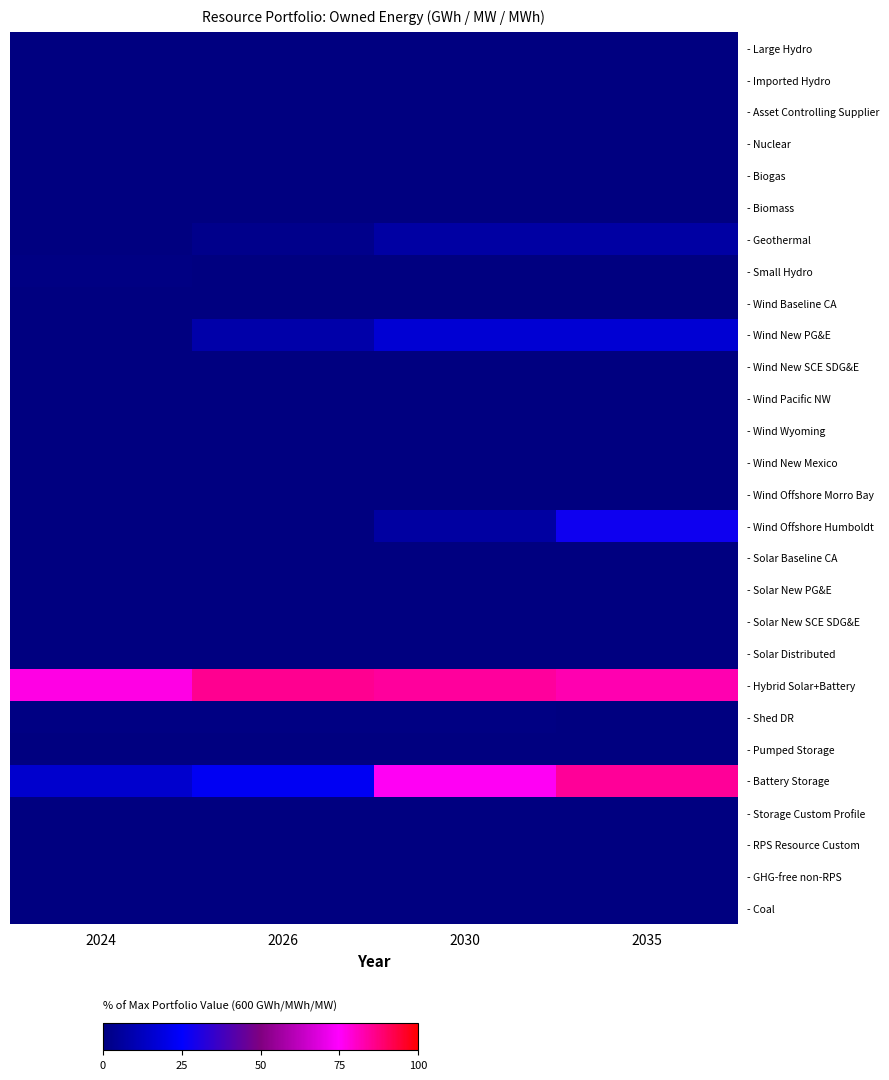

Reading left to right, list all the values displayed in this chart.

- Large Hydro: 2024=0.0	2026=0.0	2030=0.0	2035=0.0
- Imported Hydro: 2024=0.0	2026=0.0	2030=0.0	2035=0.0
- Asset Controlling Supplier: 2024=0.0	2026=0.0	2030=0.0	2035=0.0
- Nuclear: 2024=0.0	2026=0.0	2030=0.0	2035=0.0
- Biogas: 2024=0.0	2026=0.0	2030=0.0	2035=0.0
- Biomass: 2024=0.0	2026=0.0	2030=0.0	2035=0.0
- Geothermal: 2024=0.0	2026=2.6	2030=7.2	2035=7.2
- Small Hydro: 2024=1.1	2026=0.0	2030=0.0	2035=0.0
- Wind Baseline CA: 2024=0.0	2026=0.0	2030=0.0	2035=0.0
- Wind New PG&E: 2024=0.0	2026=8.6	2030=16.7	2035=16.7
- Wind New SCE SDG&E: 2024=0.0	2026=0.0	2030=0.0	2035=0.0
- Wind Pacific NW: 2024=0.0	2026=0.0	2030=0.0	2035=0.0
- Wind Wyoming: 2024=0.0	2026=0.0	2030=0.0	2035=0.0
- Wind New Mexico: 2024=0.0	2026=0.0	2030=0.0	2035=0.0
- Wind Offshore Morro Bay: 2024=0.0	2026=0.0	2030=0.0	2035=0.0
- Wind Offshore Humboldt: 2024=0.0	2026=0.0	2030=6.7	2035=28.0
- Solar Baseline CA: 2024=0.0	2026=0.0	2030=0.0	2035=0.0
- Solar New PG&E: 2024=0.0	2026=0.0	2030=0.0	2035=0.0
- Solar New SCE SDG&E: 2024=0.0	2026=0.0	2030=0.0	2035=0.0
- Solar Distributed: 2024=0.0	2026=0.0	2030=0.0	2035=0.0
- Hybrid Solar+Battery: 2024=77.7	2026=85.9	2030=84.4	2035=82.7
- Shed DR: 2024=1.2	2026=1.2	2030=1.2	2035=0.0
- Pumped Storage: 2024=0.0	2026=0.0	2030=0.0	2035=0.0
- Battery Storage: 2024=15.5	2026=22.8	2030=75.8	2035=85.1
- Storage Custom Profile: 2024=0.0	2026=0.0	2030=0.0	2035=0.0
- RPS Resource Custom: 2024=0.0	2026=0.0	2030=0.0	2035=0.0
- GHG-free non-RPS: 2024=0.0	2026=0.0	2030=0.0	2035=0.0
- Coal: 2024=0.0	2026=0.0	2030=0.0	2035=0.0